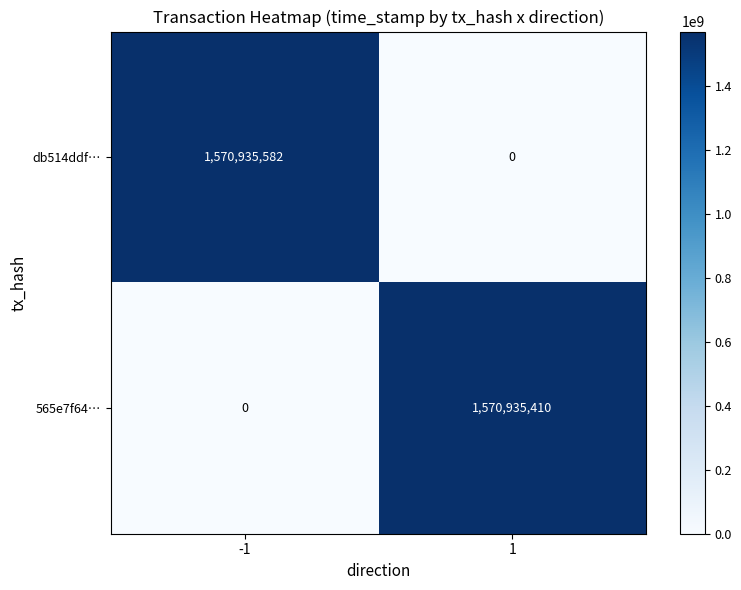

What is the total value across all series at 1?

1570935410